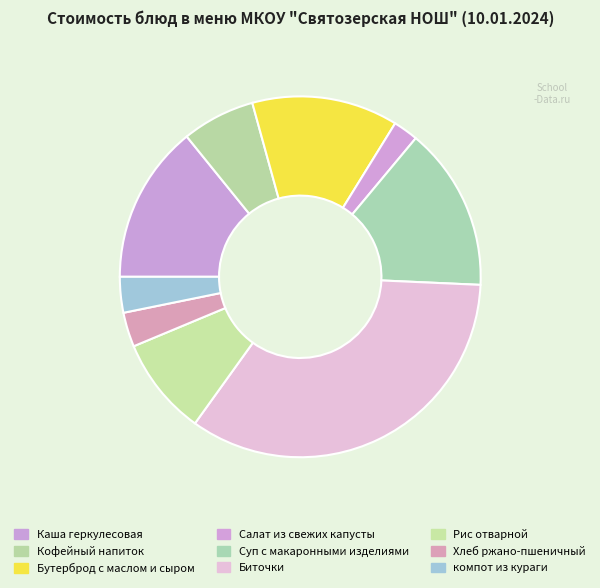

What is the change in value from Биточки to компот из кураги?

-61.1